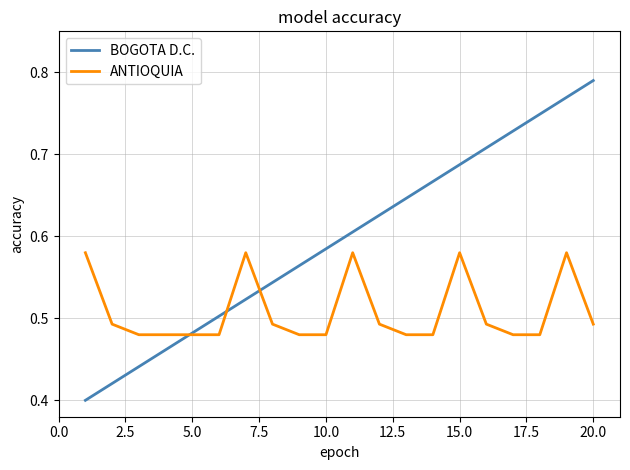

Which series has the widest spread of values?

BOGOTA D.C.